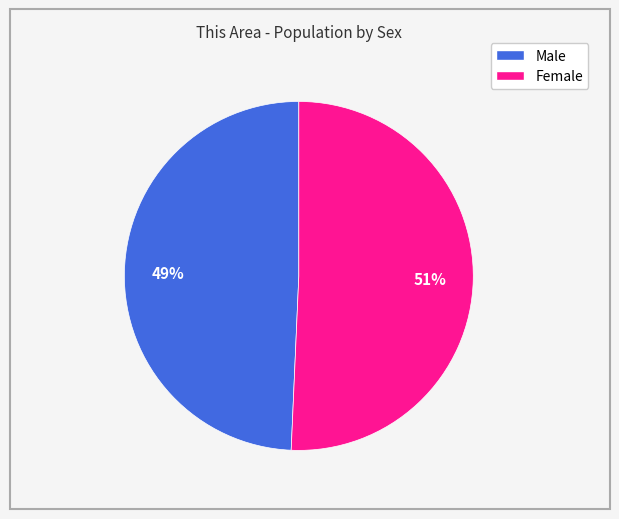

The Female slice represents 51% of the pie. True or false?

True